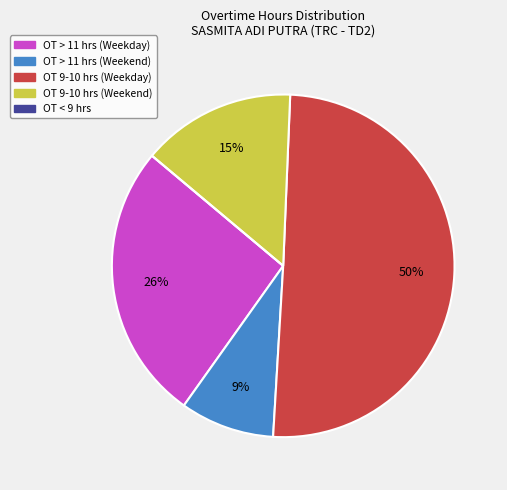

To the nearest percent, what is the difference between the largest and smallest slice percentages?

50%